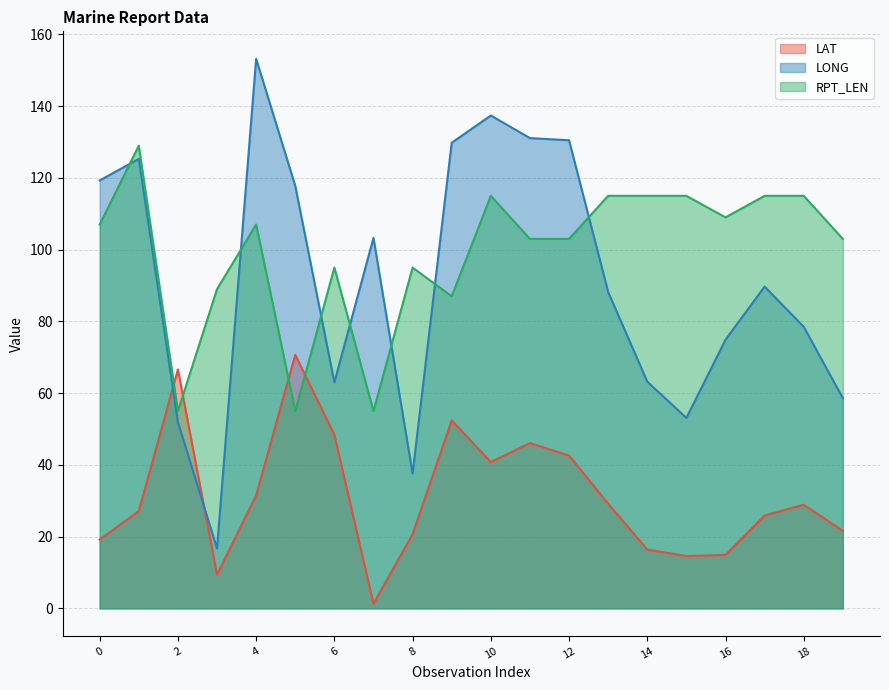

What is the difference between the LONG values at 18 and 11?

52.6